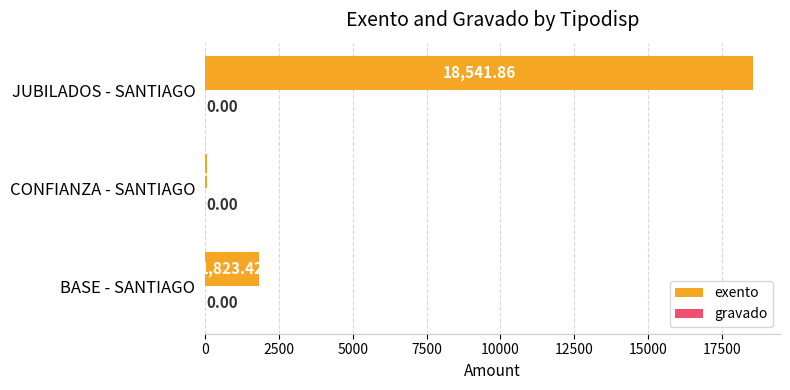

Where is the data nearest to the value 9299?

BASE - SANTIAGO